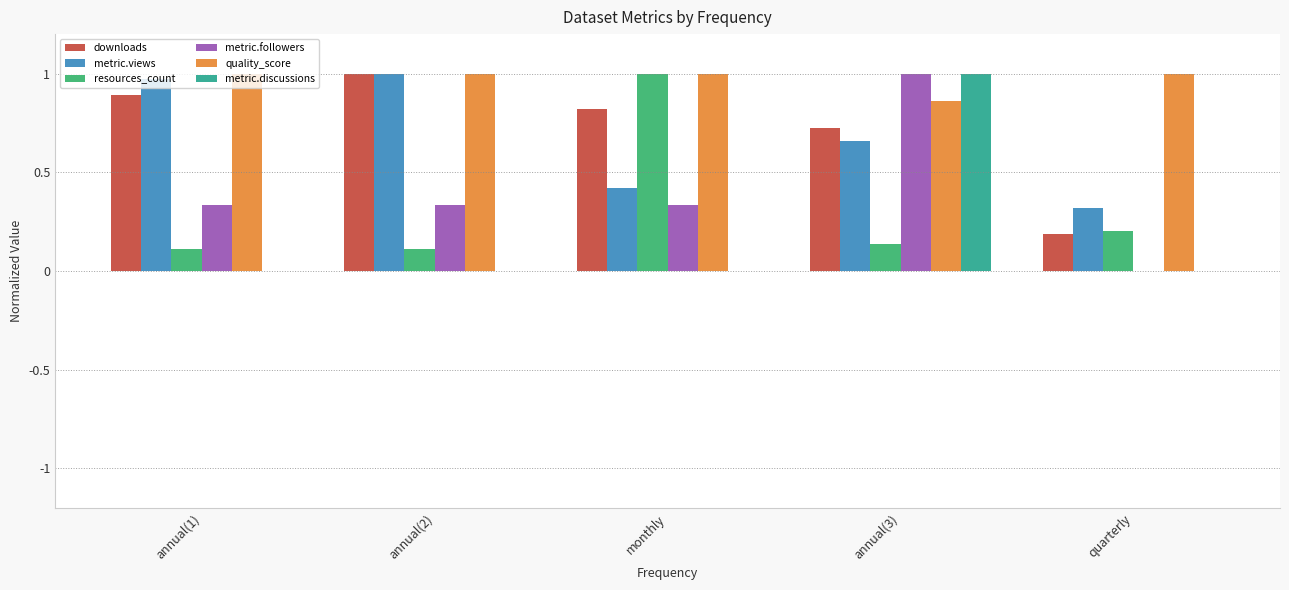

Is the value of metric.followers at annual(2) greater than the value of metric.discussions at annual(3)?

No